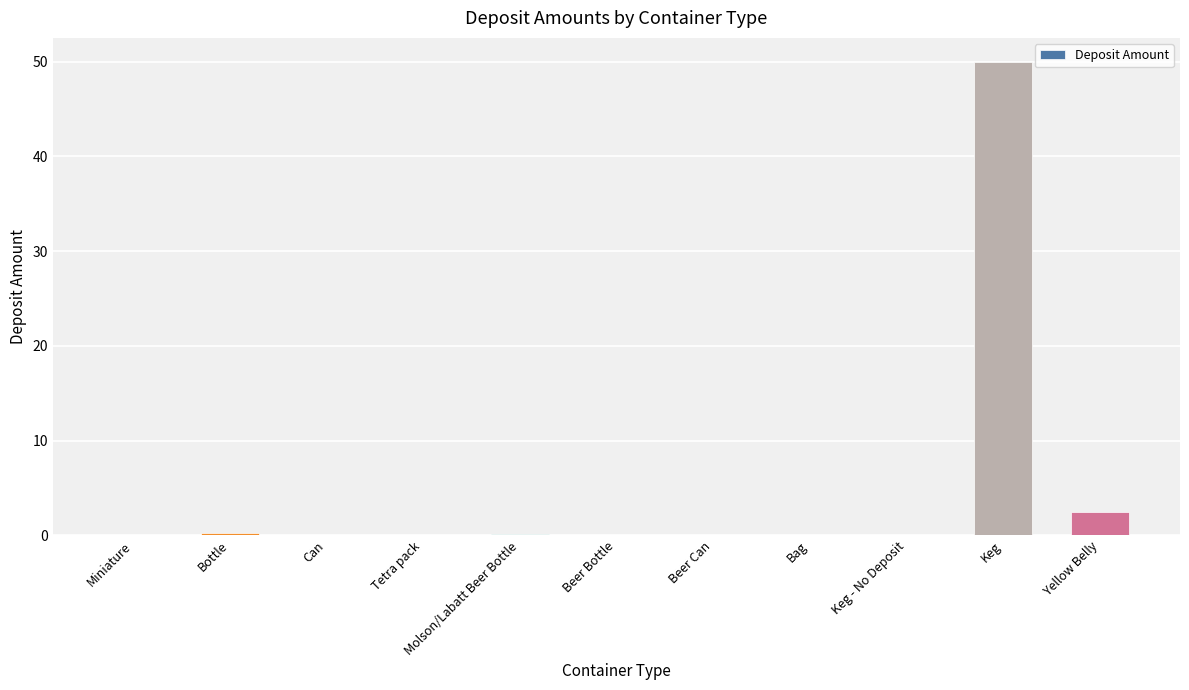

How many distinct data groups are displayed?

1